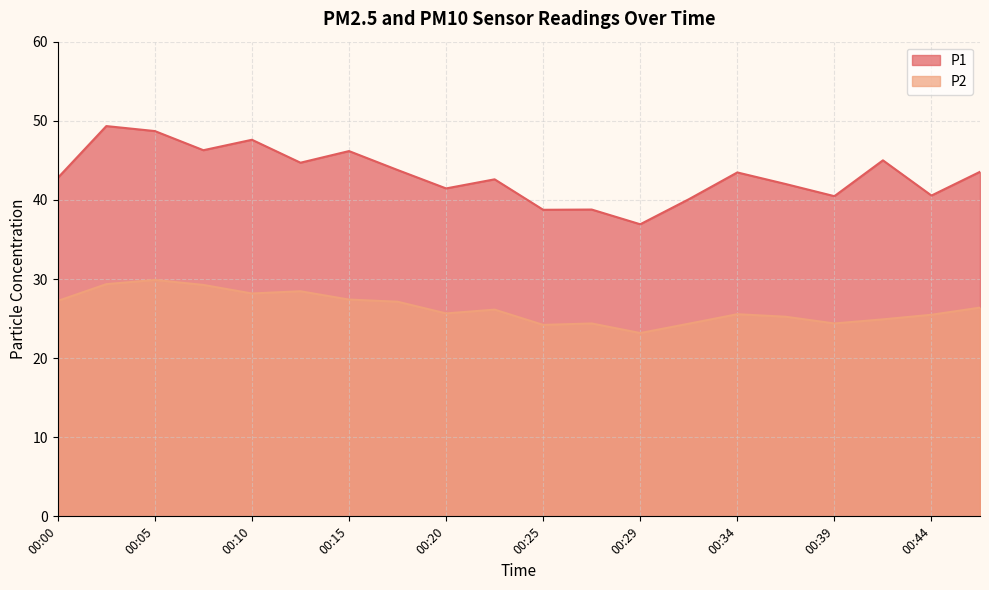

Reading right to left, list all the values displayed in this chart.

P1: 43.5	40.5	45.0	40.5	42.0	43.5	40.1	36.9	38.8	38.8	42.6	41.5	43.8	46.2	44.7	47.6	46.3	48.7	49.3	42.8
P2: 26.4	25.5	24.9	24.4	25.2	25.6	24.4	23.2	24.4	24.2	26.1	25.6	27.1	27.4	28.4	28.2	29.2	29.9	29.4	27.2